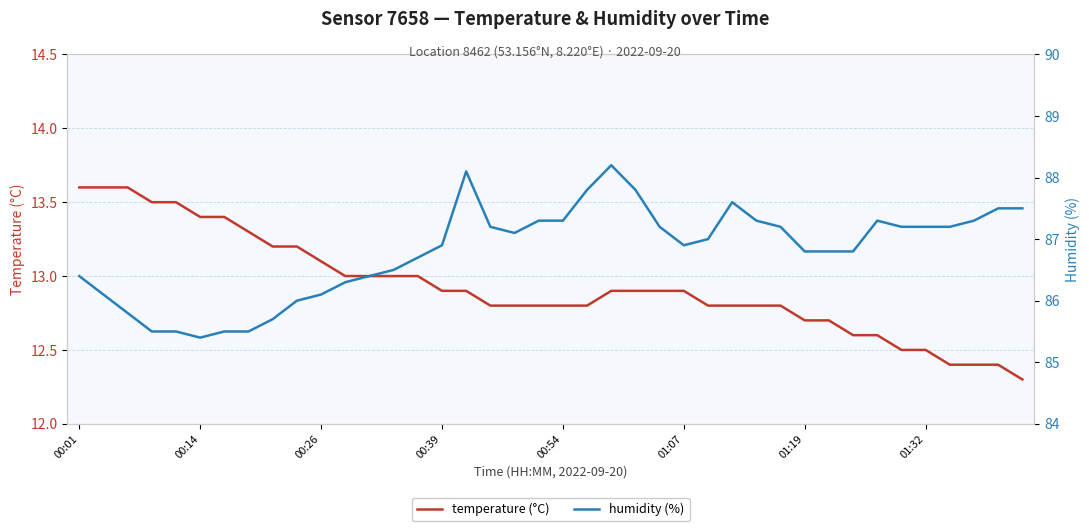

What are all the series names shown in the legend?

temperature (°C), humidity (%)